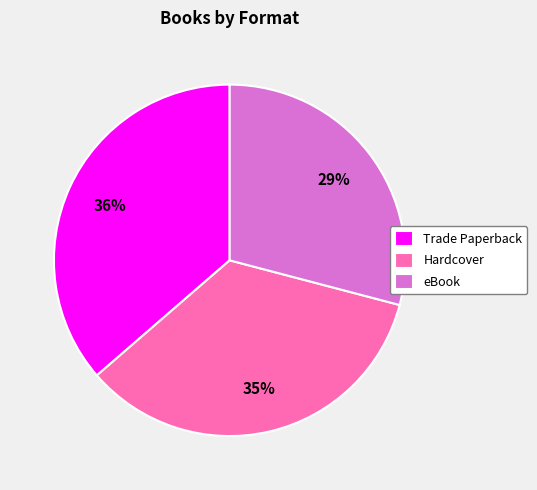

Which category has the smallest portion of the pie?

eBook